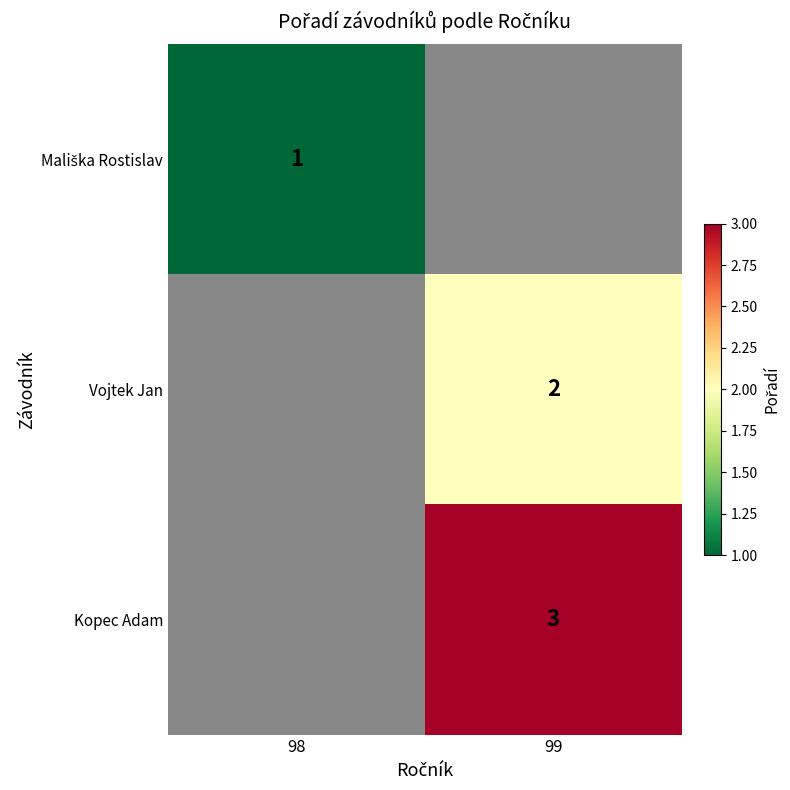

At how many categories does at least one series exceed 2?

1